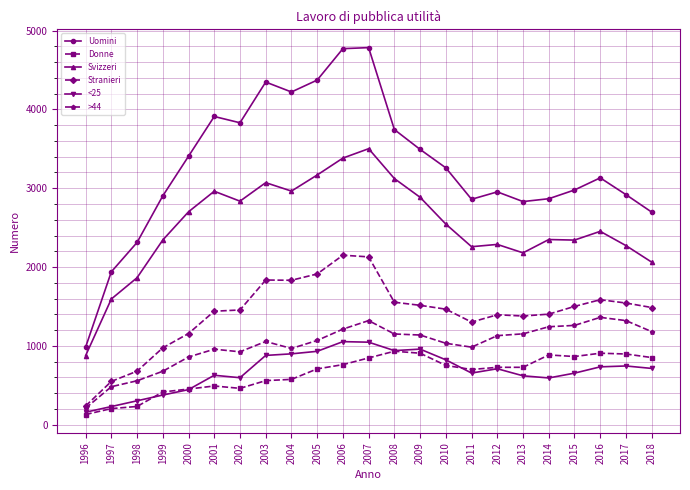

What are all the series names shown in the legend?

Uomini, Donne, Svizzeri, Stranieri, <25, >44